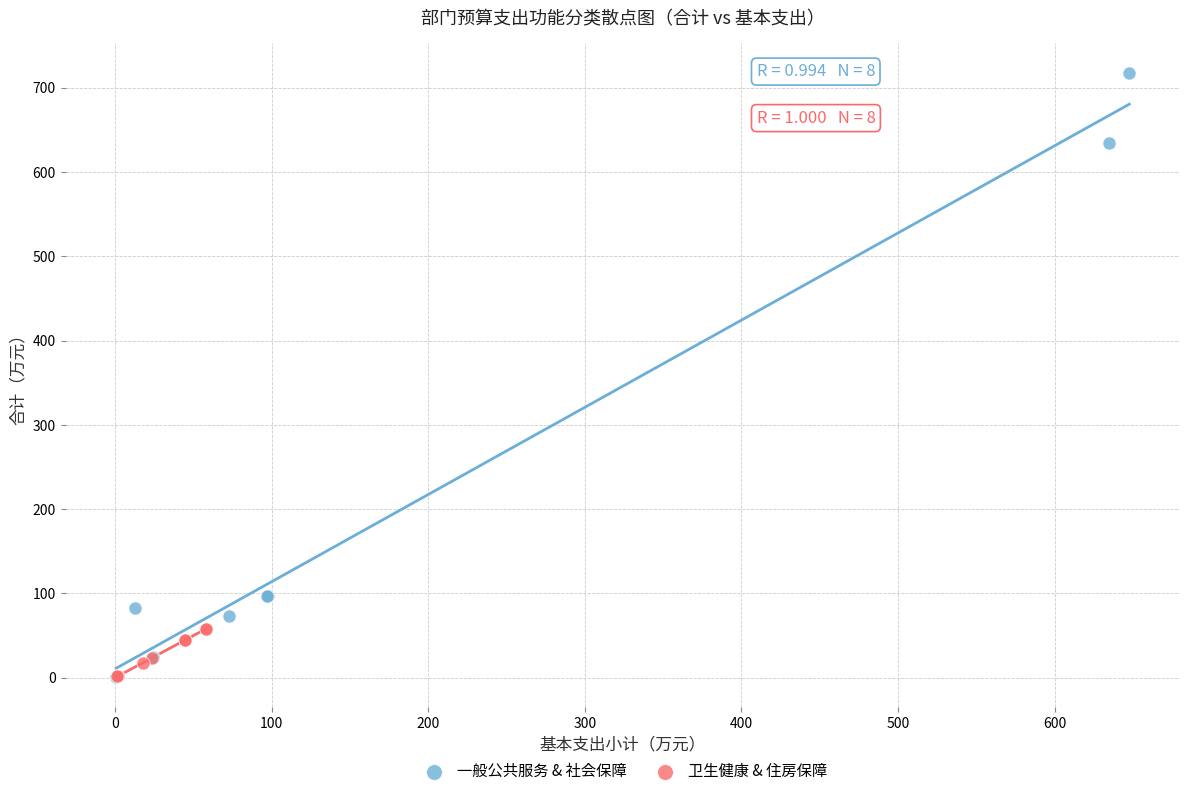

Which series reaches the maximum Y coordinate?

一般公共服务 & 社会保障